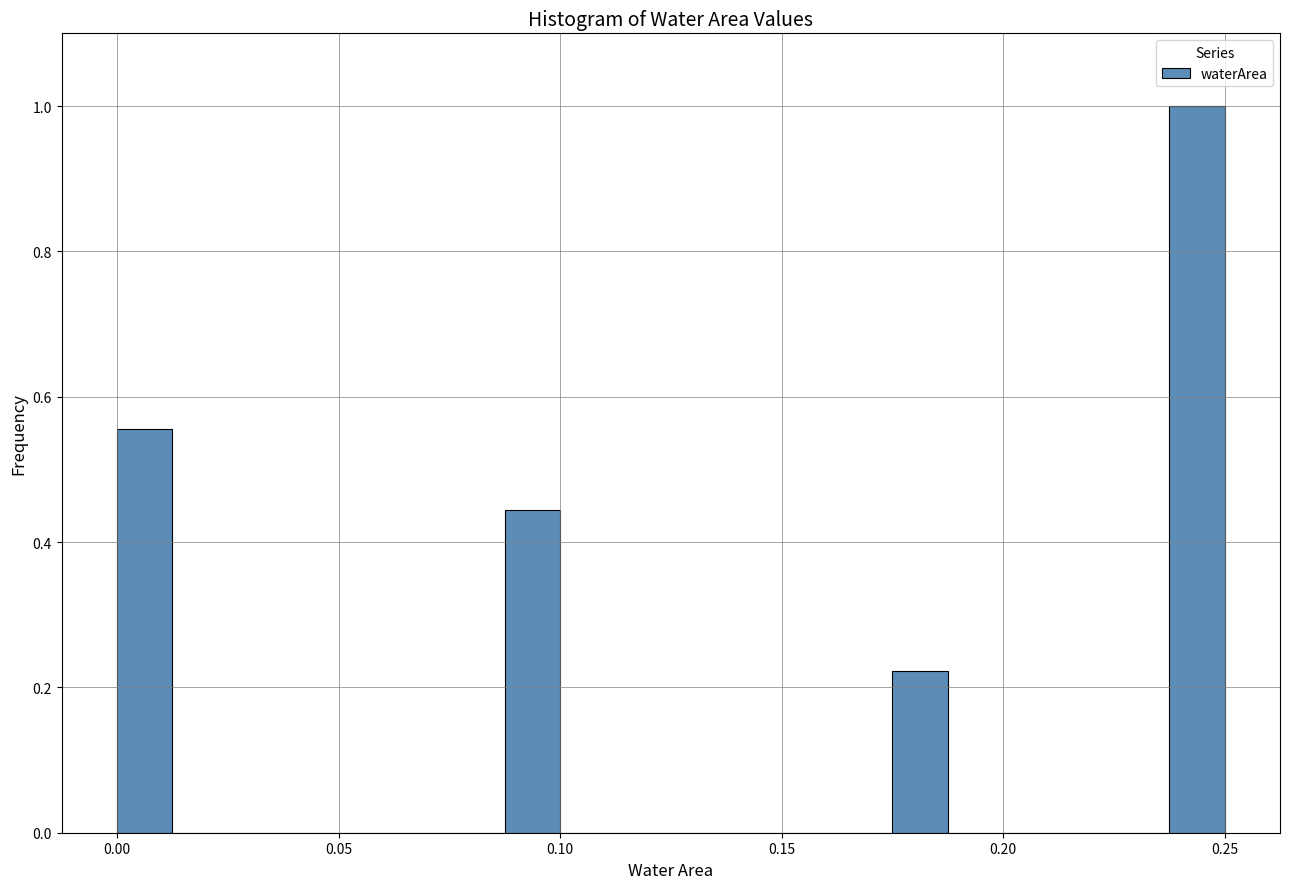

Read against the x-axis, roughly where is the centre of the tallest bar?

0.245